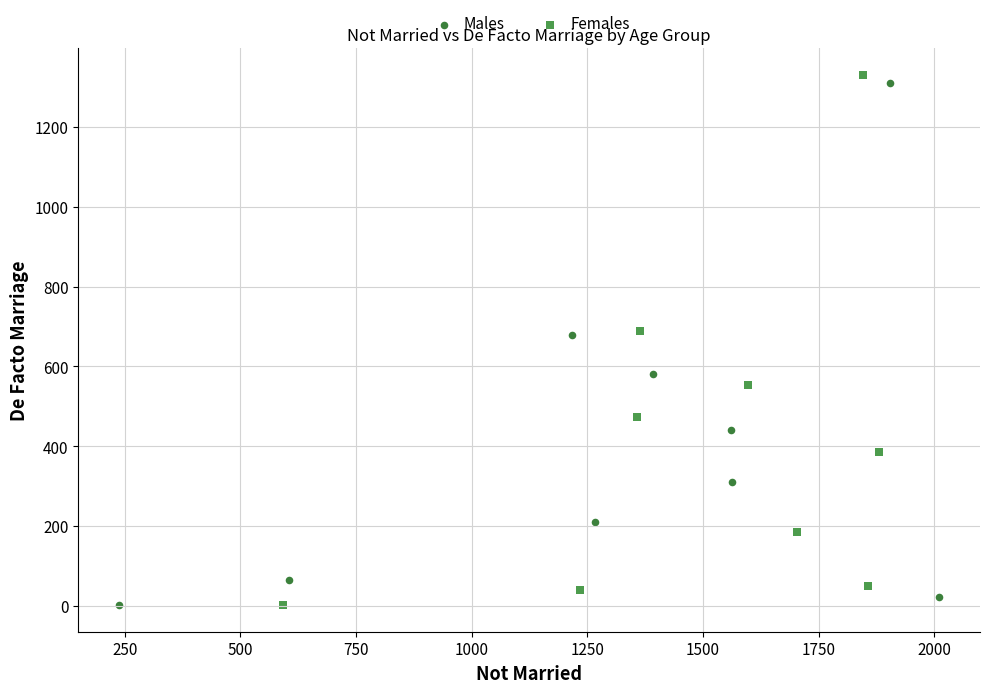

Which series has the widest spread of Y values?

Females